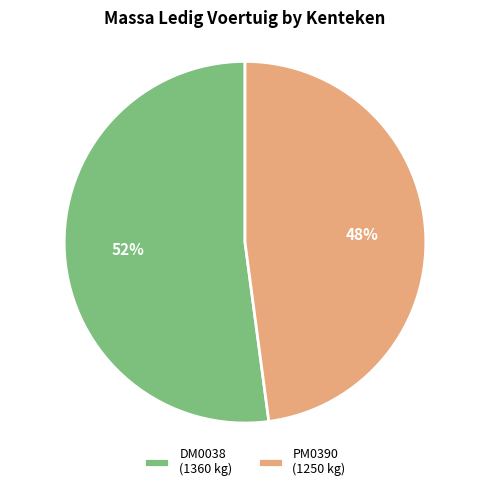

What is the largest slice in the pie chart?

DM0038